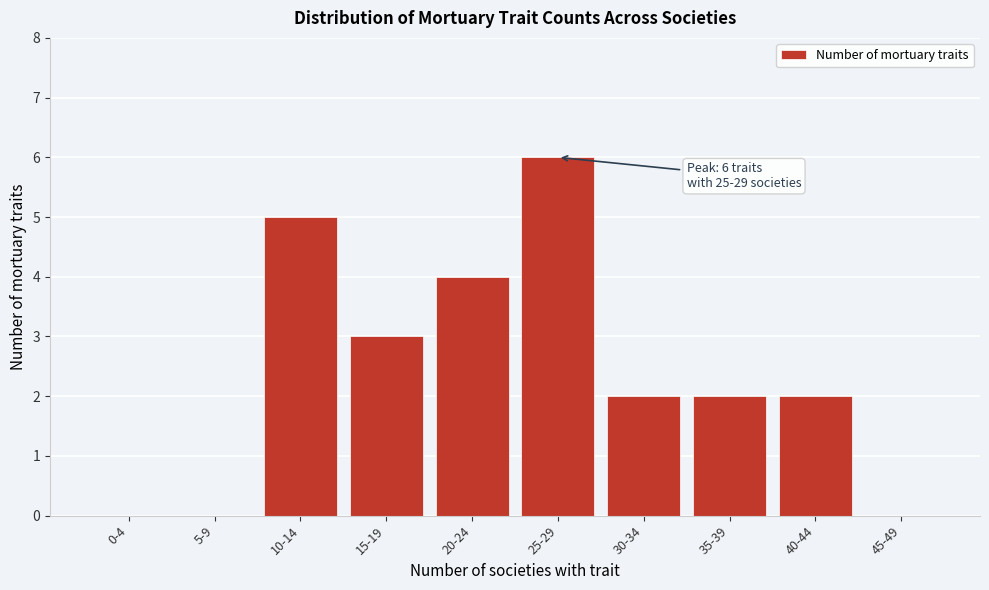

Reading right to left, transcribe all the data shown in this chart.

45-49=0	40-44=2	35-39=2	30-34=2	25-29=6	20-24=4	15-19=3	10-14=5	5-9=0	0-4=0